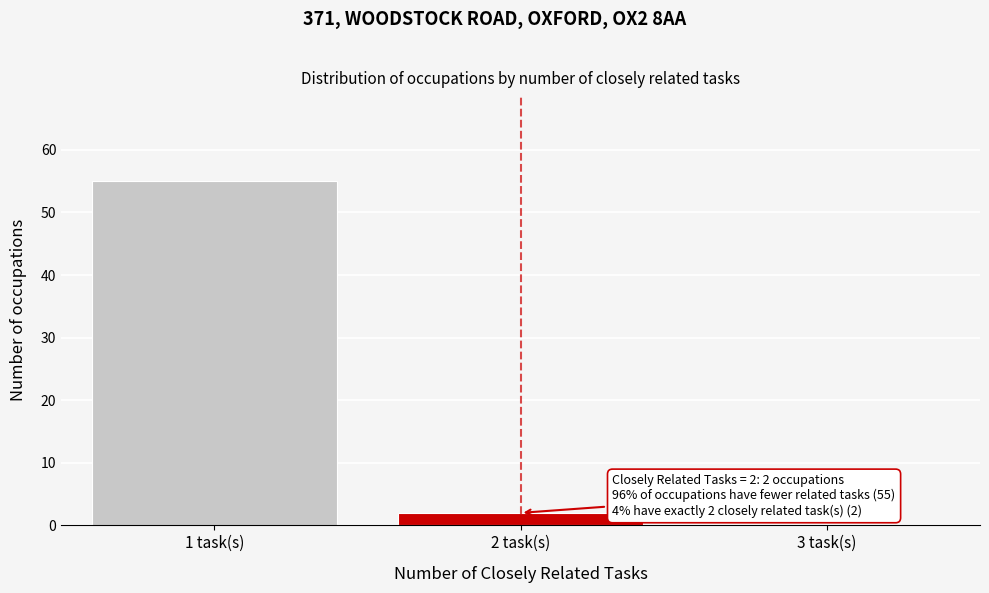

Which range on the x-axis has the tallest bar?

0.5 to 1.5